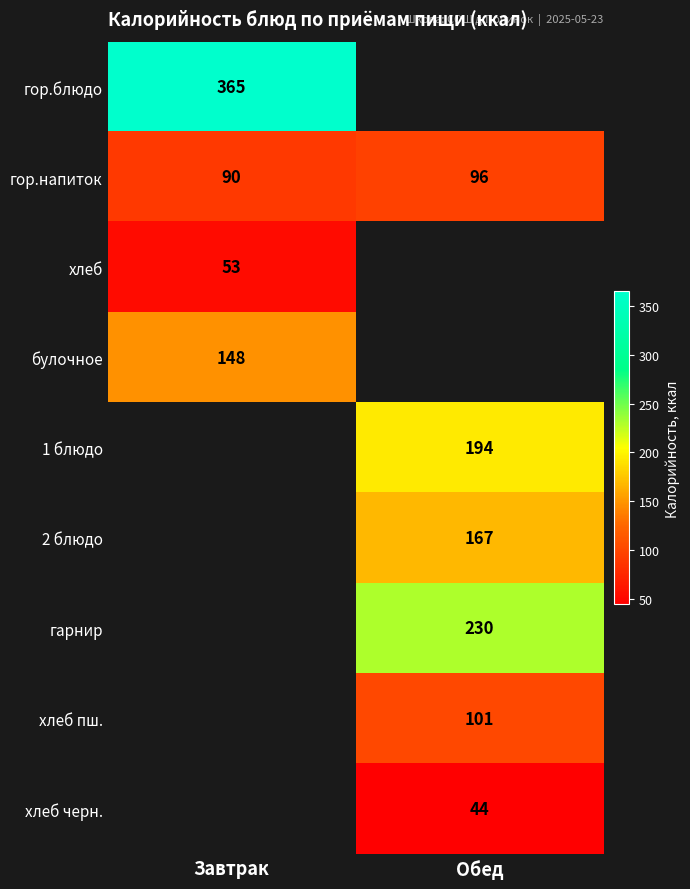

How many values in the гор.напиток series are below 96?

1